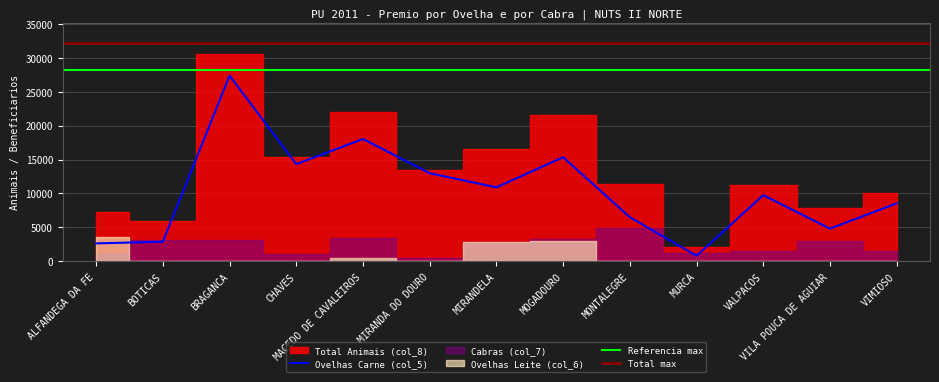

What is the approximate value of Ovelhas Carne (col_5) at VIMIOSO?

8542